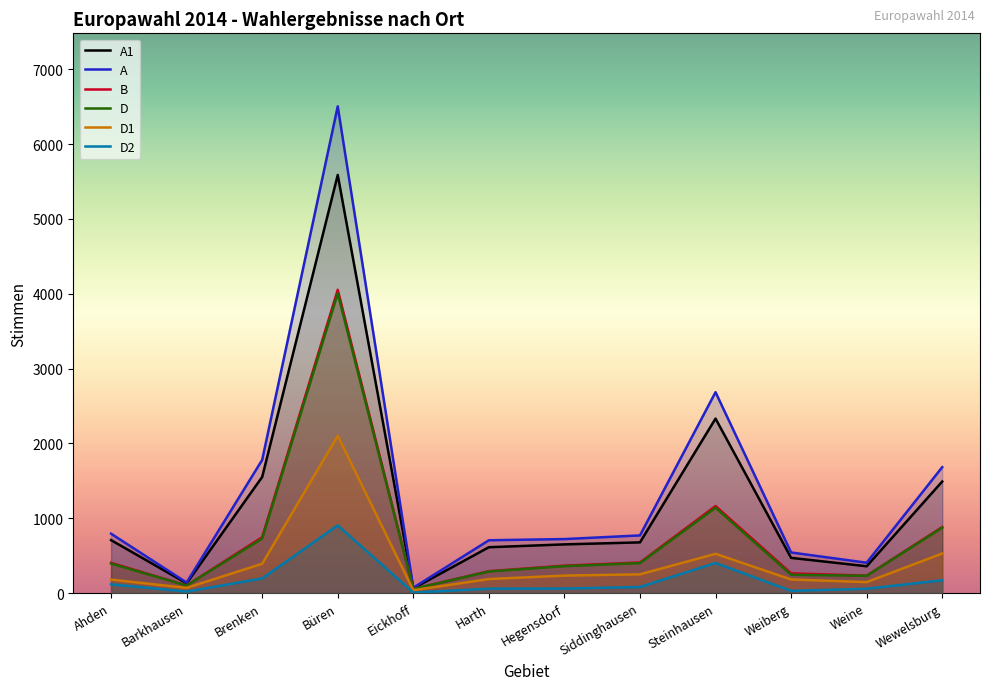

At how many categories does at least one series exceed 87?

11